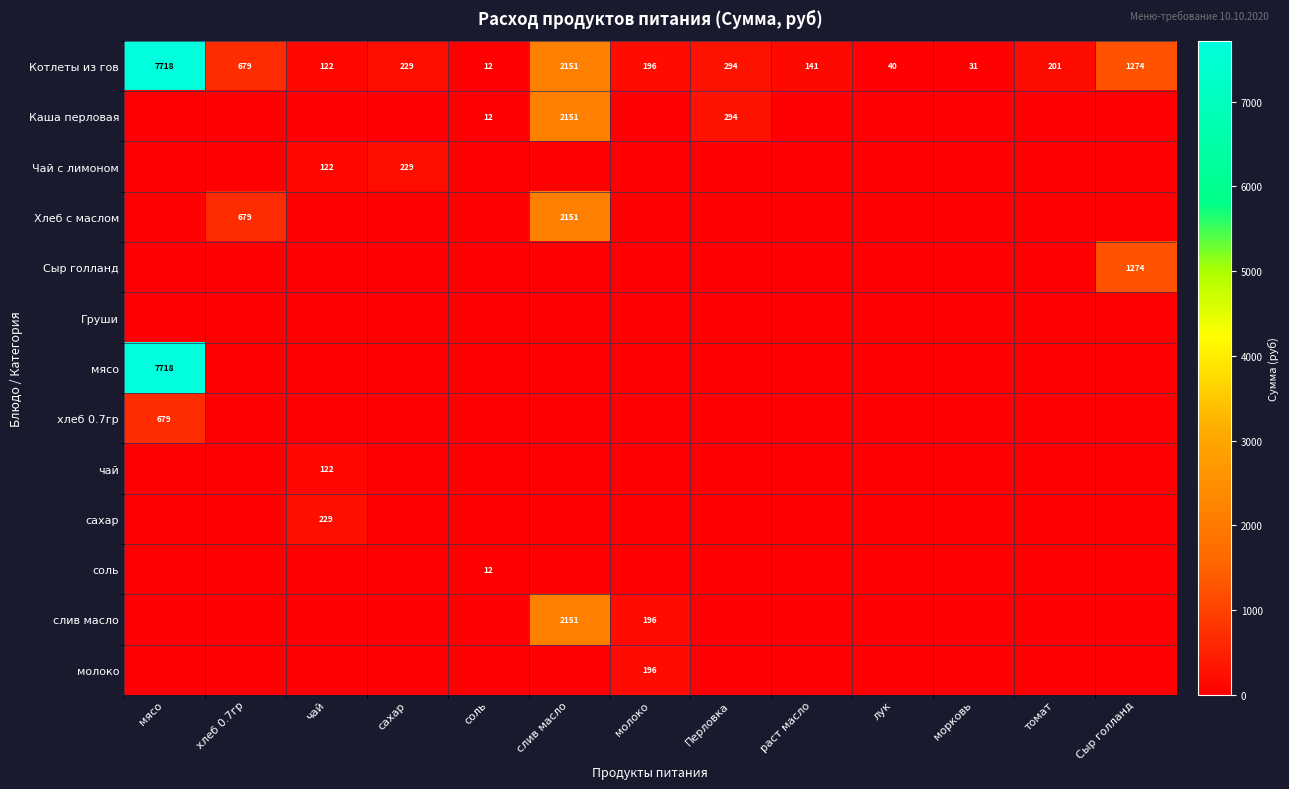

Is it true that Котлеты из гов equals 1274 at Сыр голланд?

True